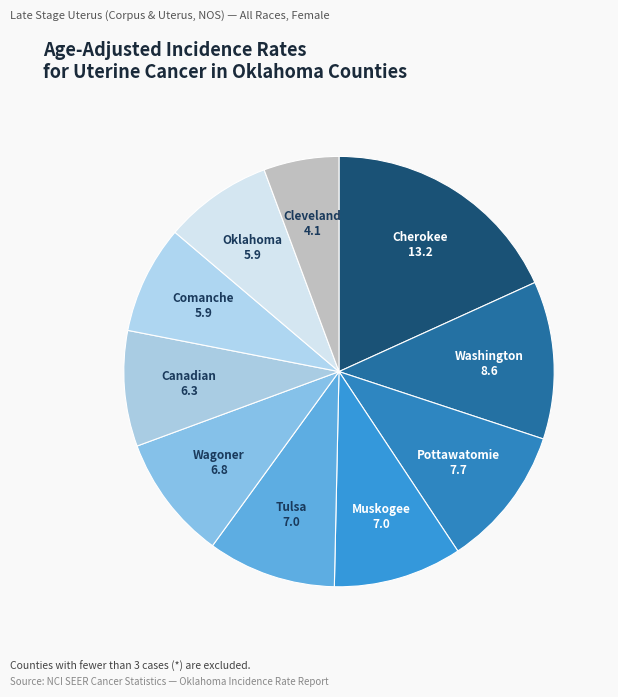

Rank the categories by value from lowest to highest.

Cleveland County, Comanche County, Oklahoma County, Canadian County, Wagoner County, Muskogee County, Tulsa County, Pottawatomie County, Washington County, Cherokee County